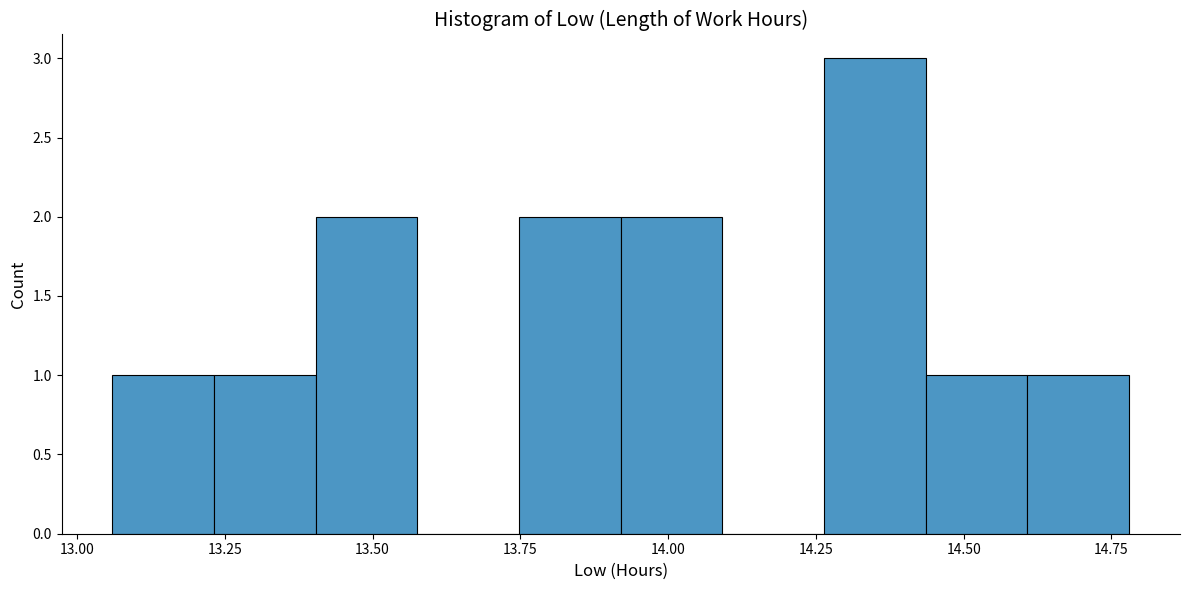

Read against the x-axis, roughly where is the centre of the tallest bar?

14.35